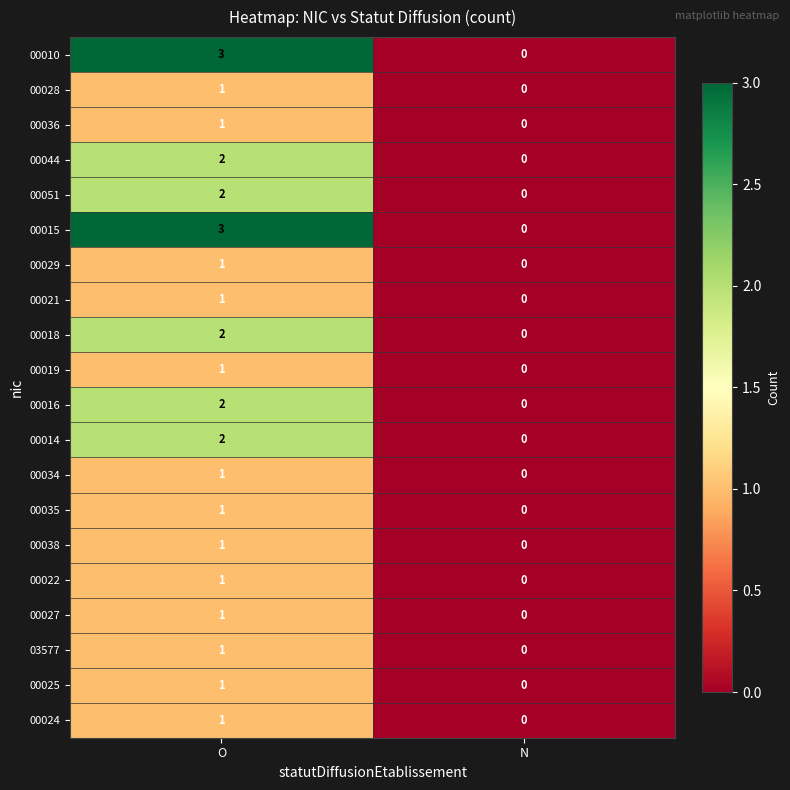

Rank the categories by 00016 value from highest to lowest.

O, N